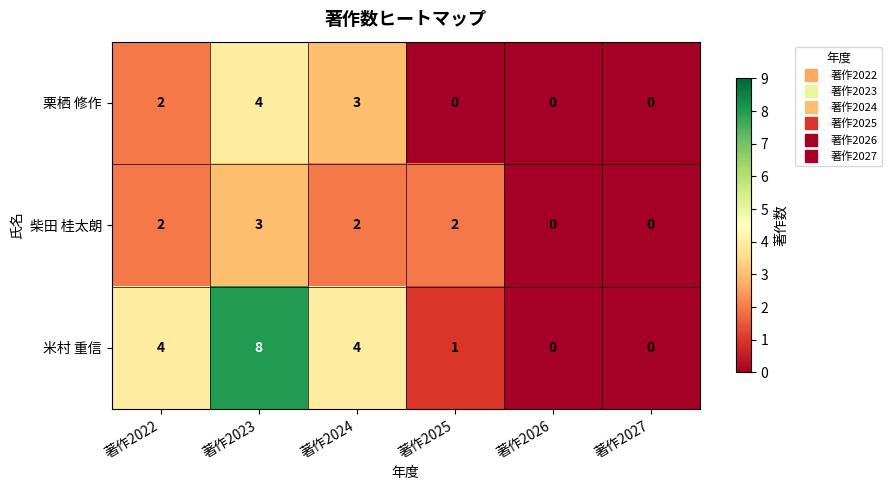

What is the total value across all series at 著作2022?

8